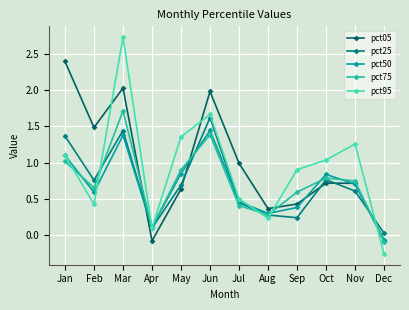

After their last crossing, which series has the higher values: pct50 or pct75?

pct50